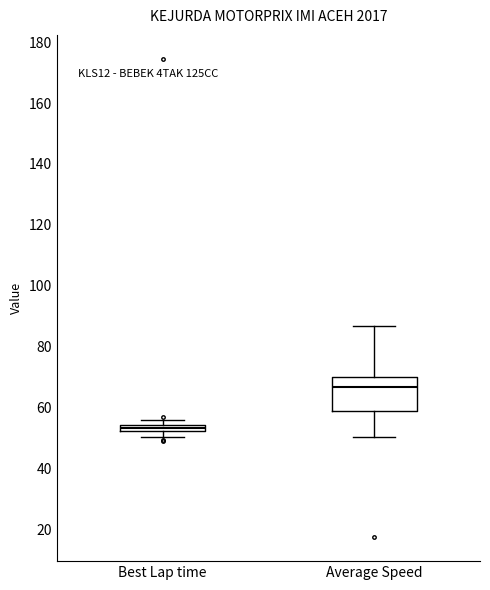

Which box is the tallest, from its lower edge to its upper edge?

Average Speed